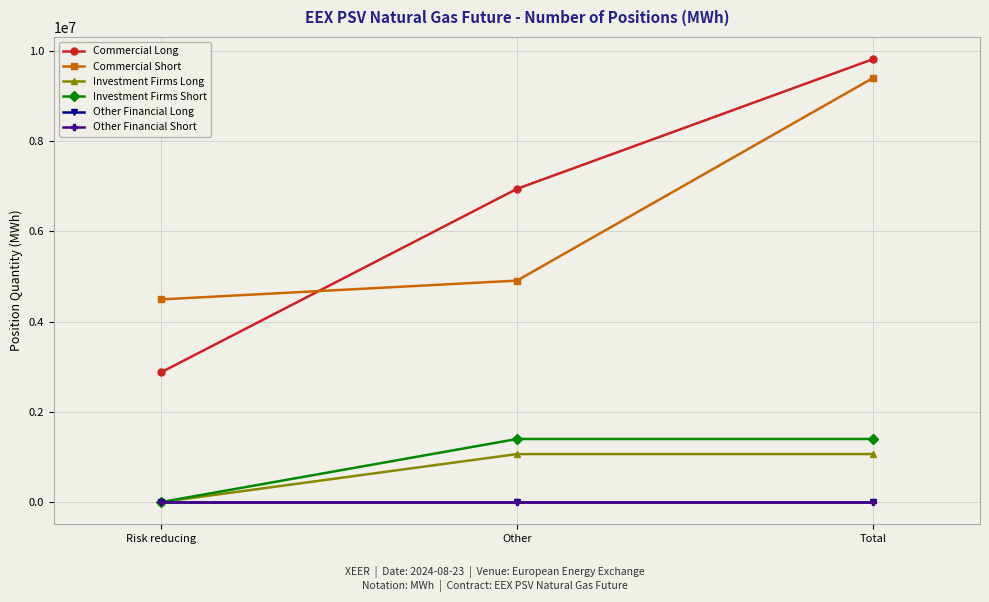

What is the label of the 3rd point from the left?

Total